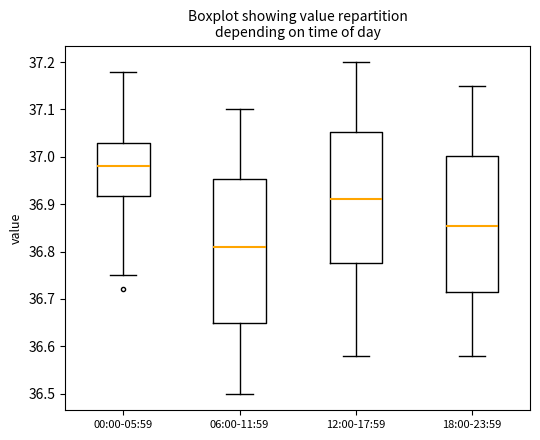

Reading left to right, transcribe this box plot: for each box, give where its median line is, the range the box spans, and where its two whiskers end, as read against the y-axis. The values are not printed on the chart, so give them approximately, as read against the axis.

00:00-05:59: median 36.98, box 36.92 to 37.03, whiskers 36.75 to 37.18
06:00-11:59: median 36.81, box 36.65 to 36.95, whiskers 36.50 to 37.10
12:00-17:59: median 36.91, box 36.78 to 37.05, whiskers 36.58 to 37.20
18:00-23:59: median 36.86, box 36.72 to 37.00, whiskers 36.58 to 37.15